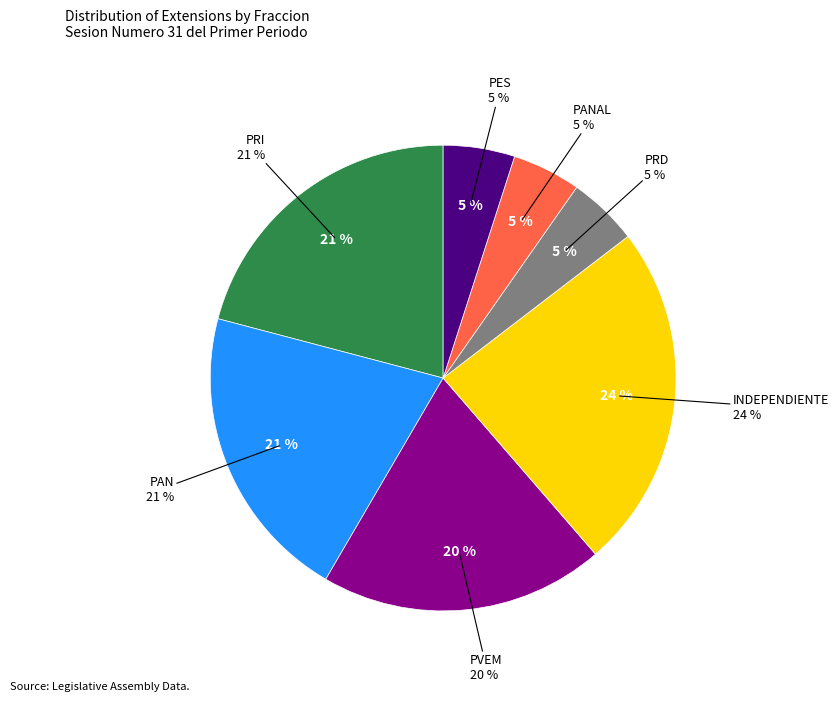

Which category has the smallest portion of the pie?

PANAL